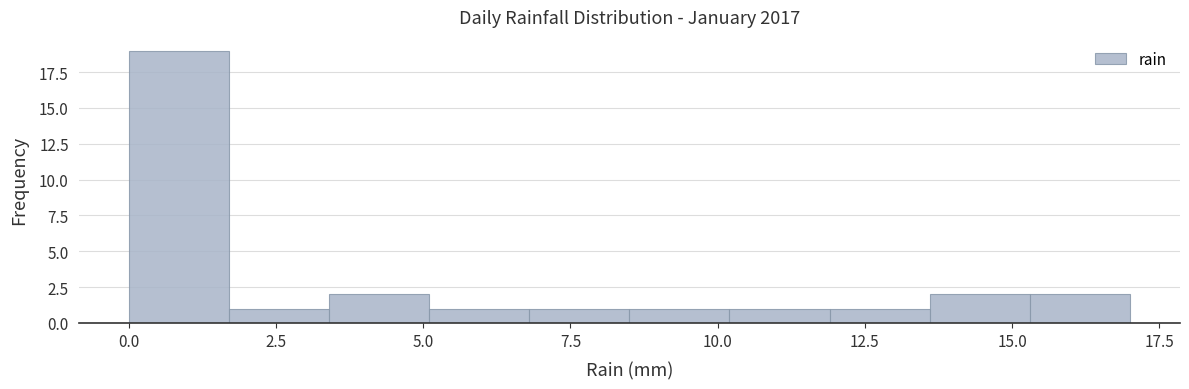

Around what value on the x-axis is the tallest bar? Give the approximate position of its centre, as read against the axis.

1.0